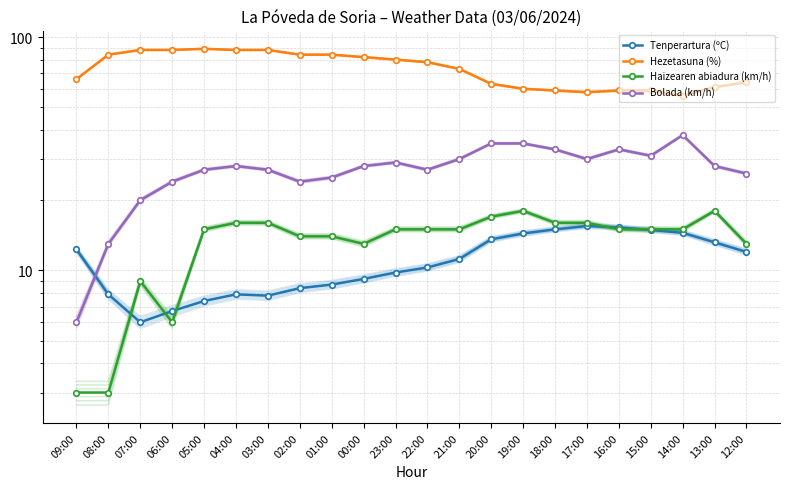

At which label does Hezetasuna (%) first exceed 78?

08:00